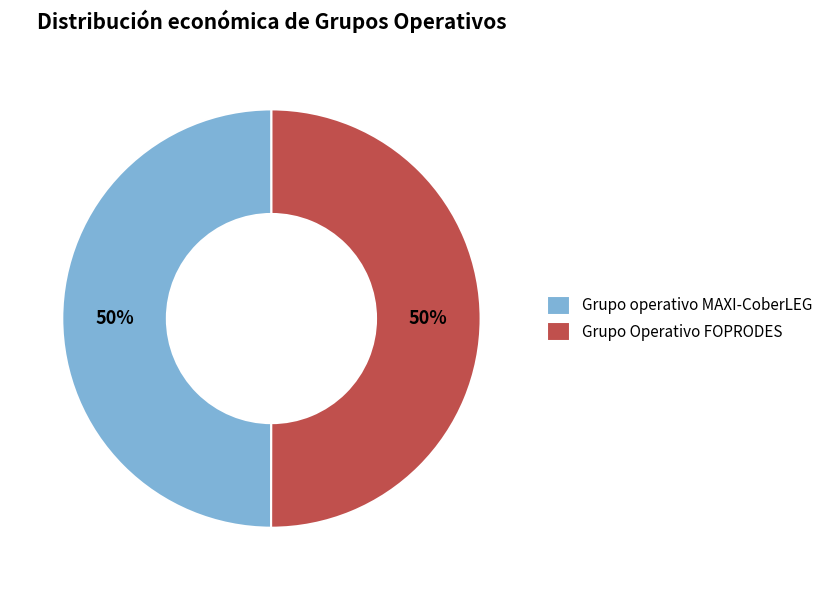

The Grupo operativo MAXI-CoberLEG slice represents 56% of the pie. True or false?

False